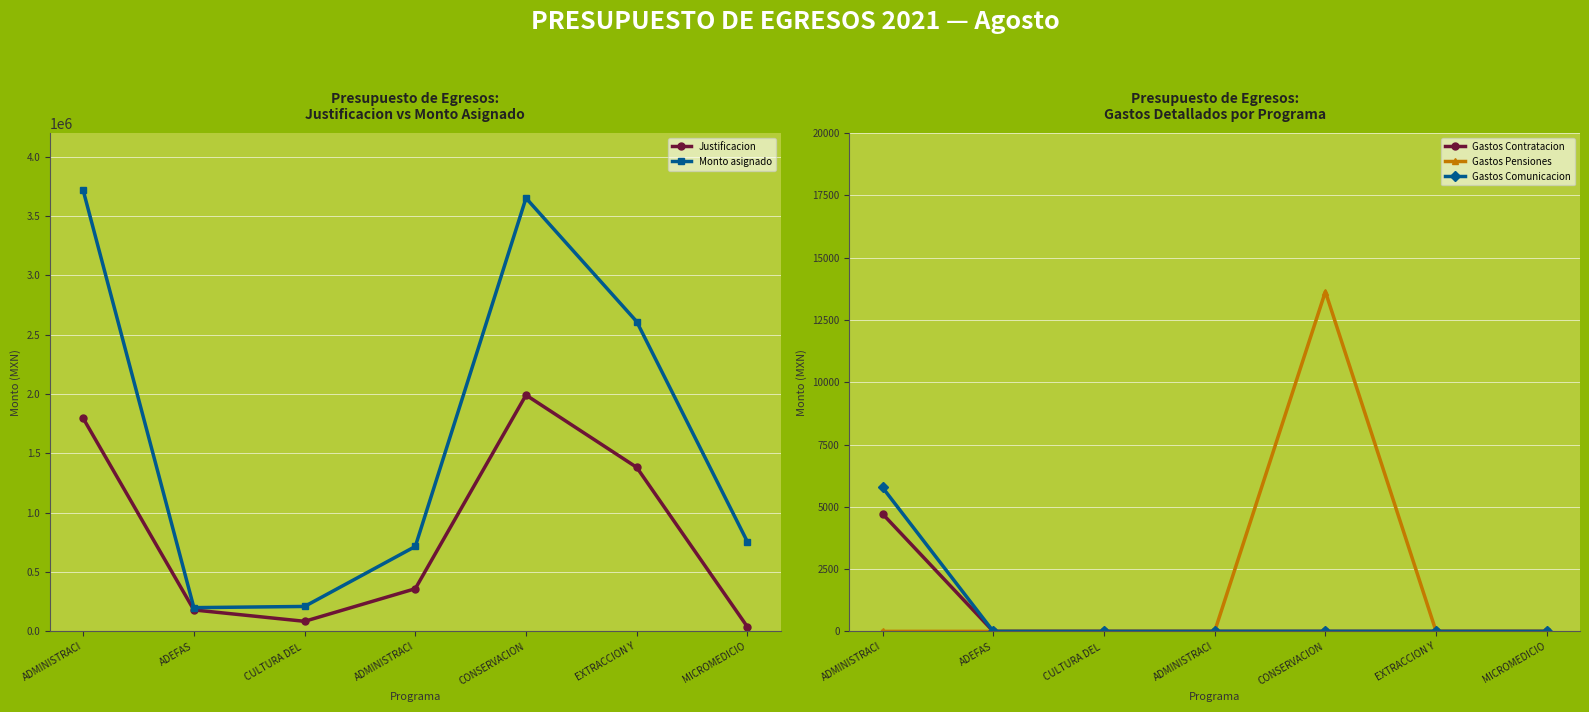

How many values in the Monto asignado series exceed 755096?

4